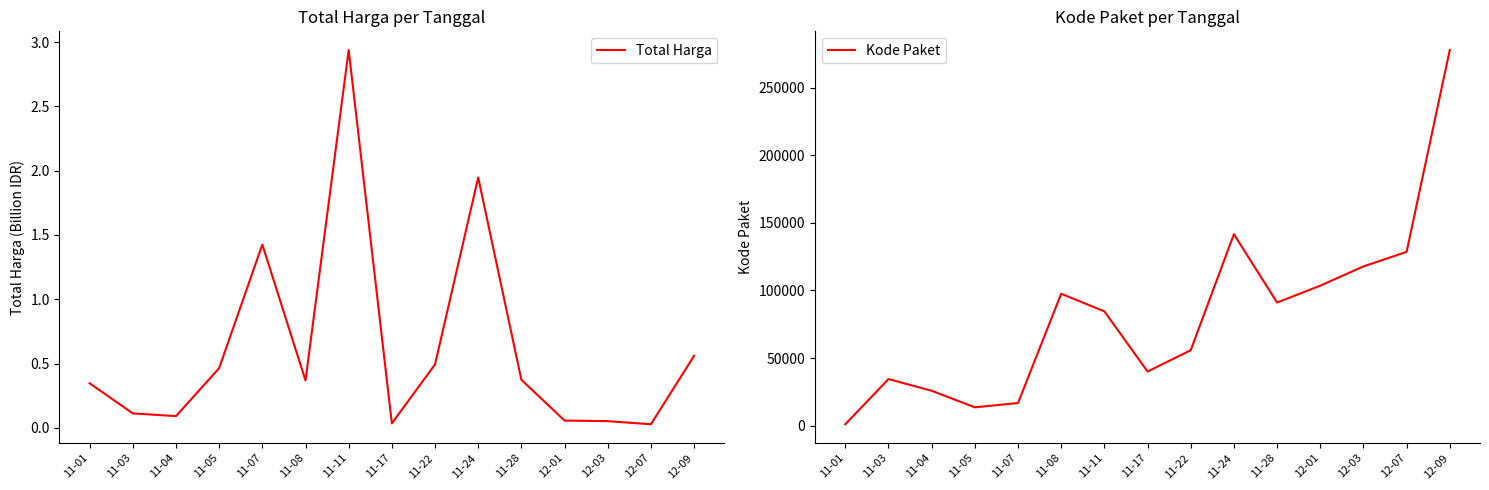

What is the value of the Kode Paket point at the 5th from the left?

16823.0